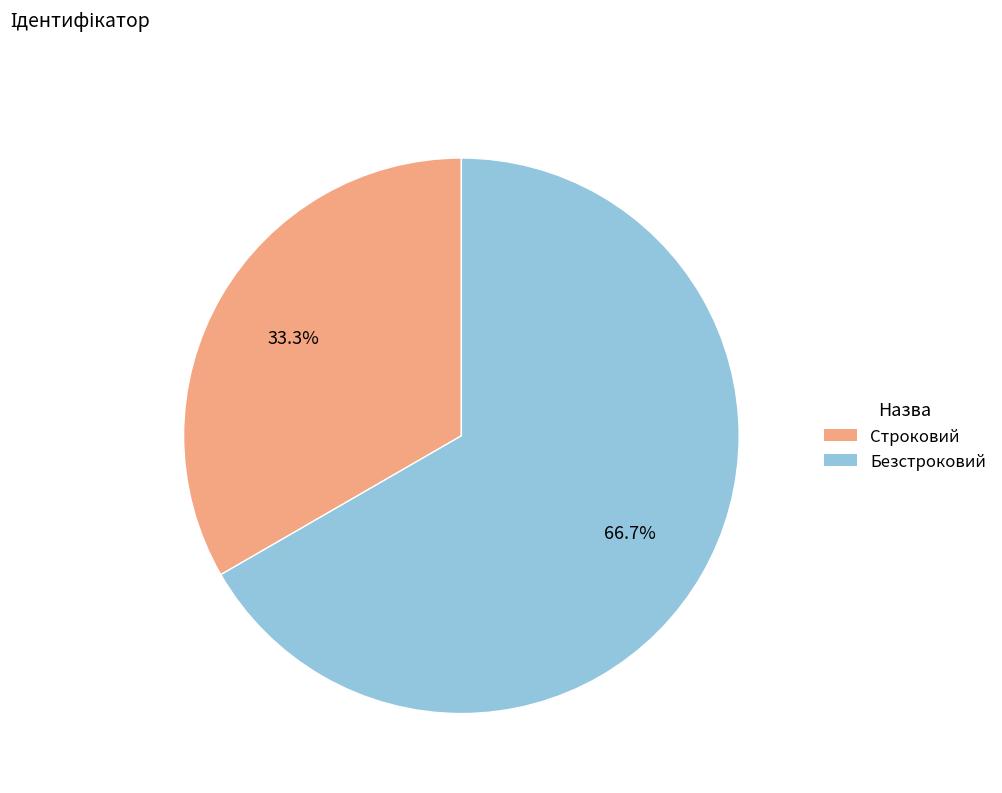

Do Безстроковий and Строковий together represent more than half of the pie?

Yes